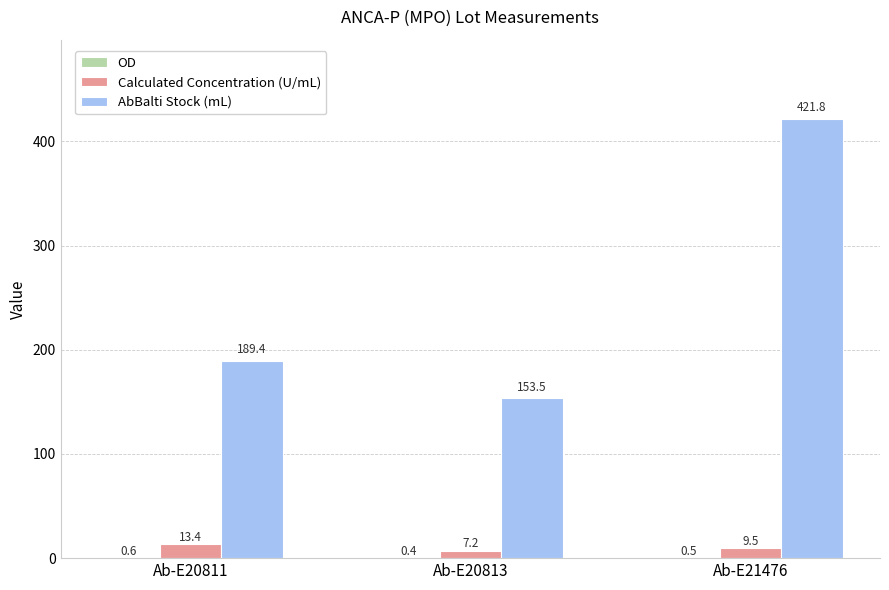

Which series has the largest range (max minus min)?

AbBalti Stock (mL)